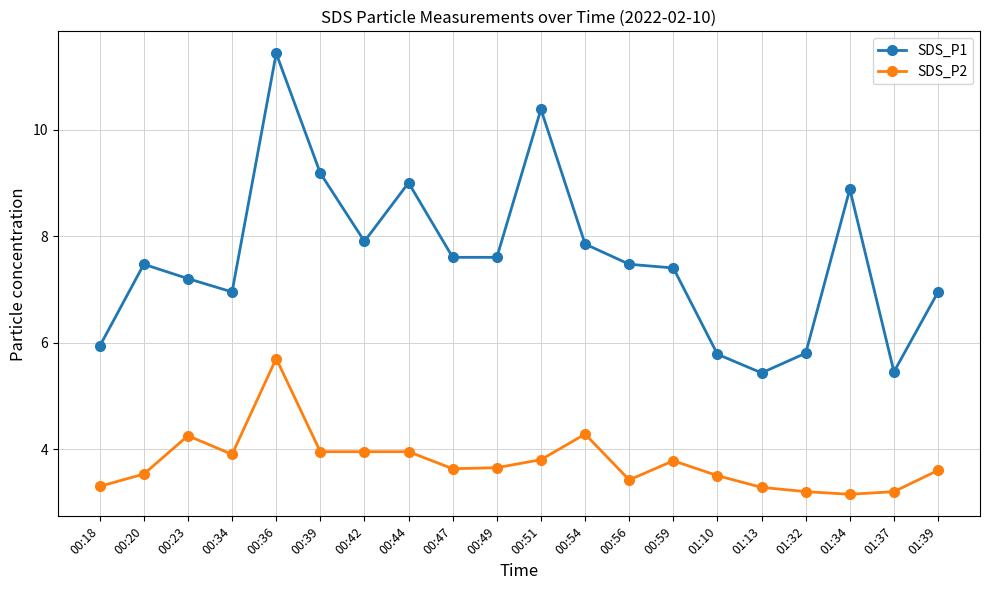

What is the difference between the highest and lowest values at 00:20?

3.9